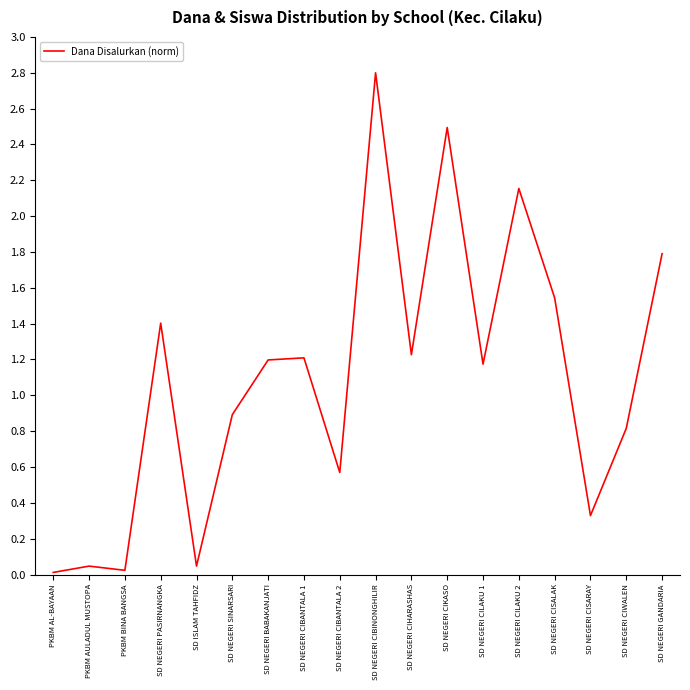

Is it true that the value at SD NEGERI CIWALEN is 0.8?

True